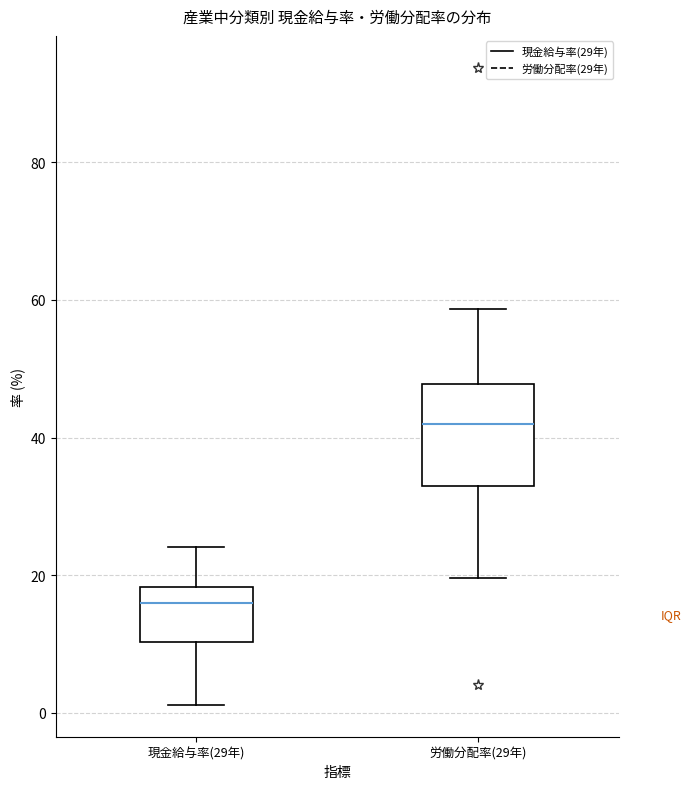

Which box has the lowest median line?

現金給与率(29年)